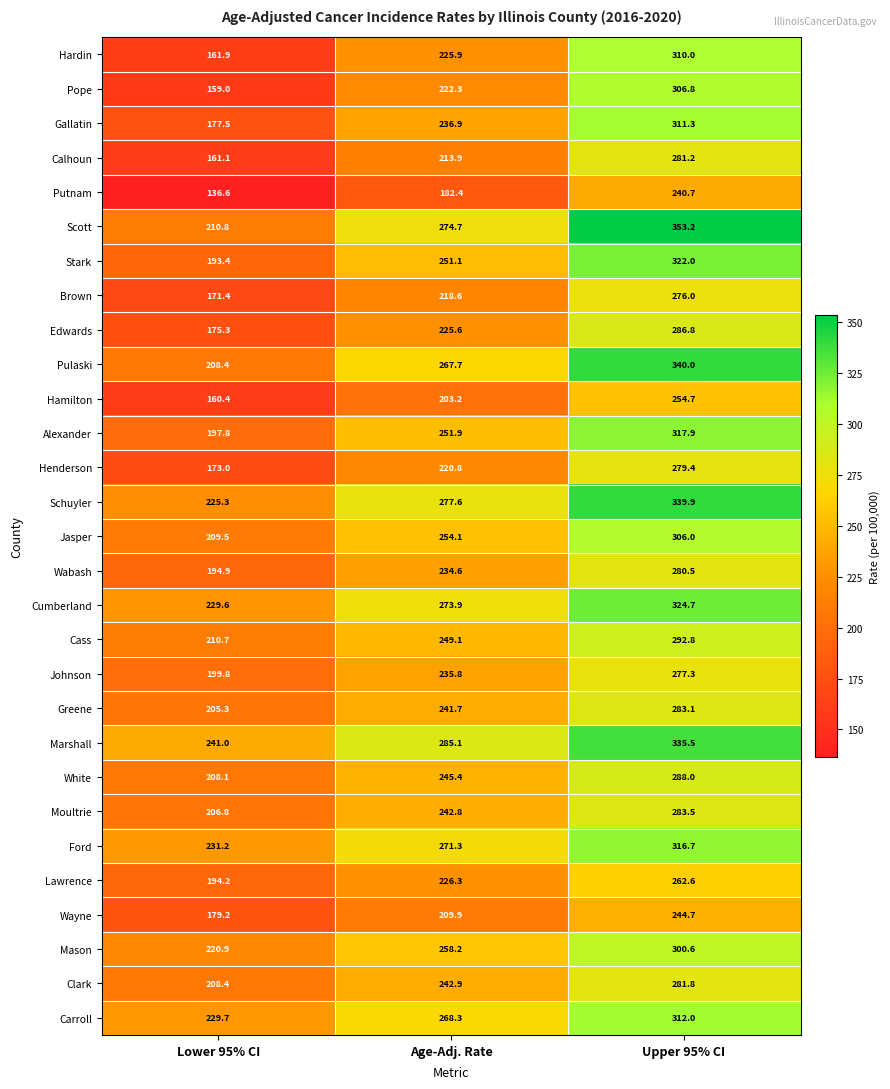

Read the Jasper value at Upper 95% CI.

306.0